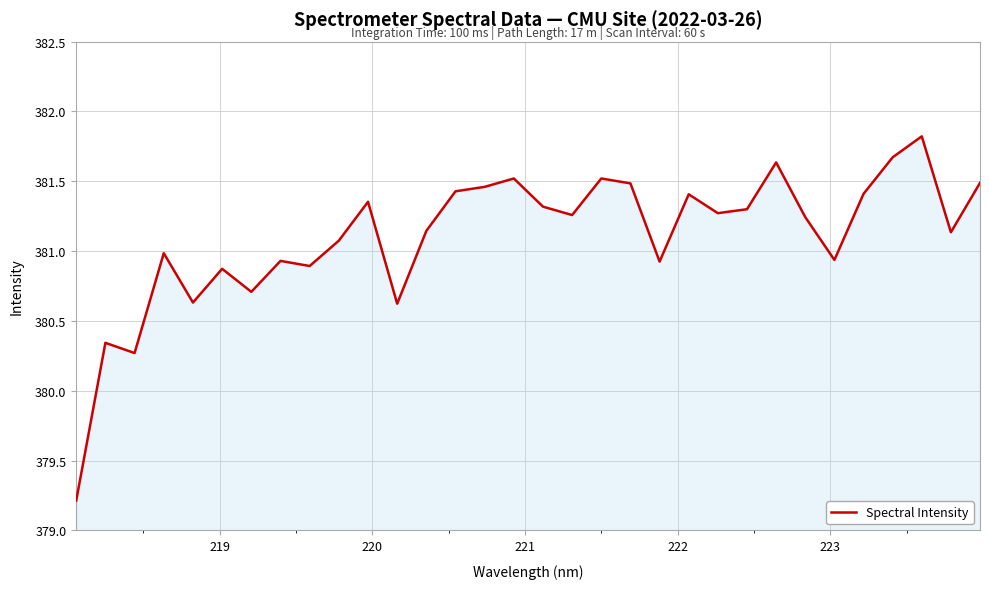

What is the minimum value shown in the chart?

379.2